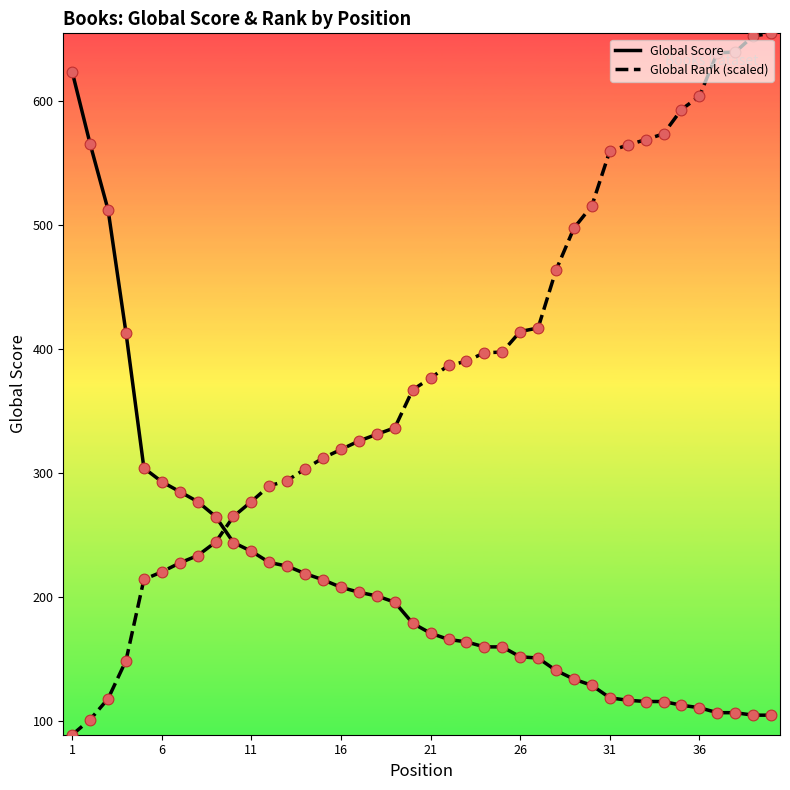

List the series in order of their overall mean, lowest first.

Global Score, Global Rank (scaled)